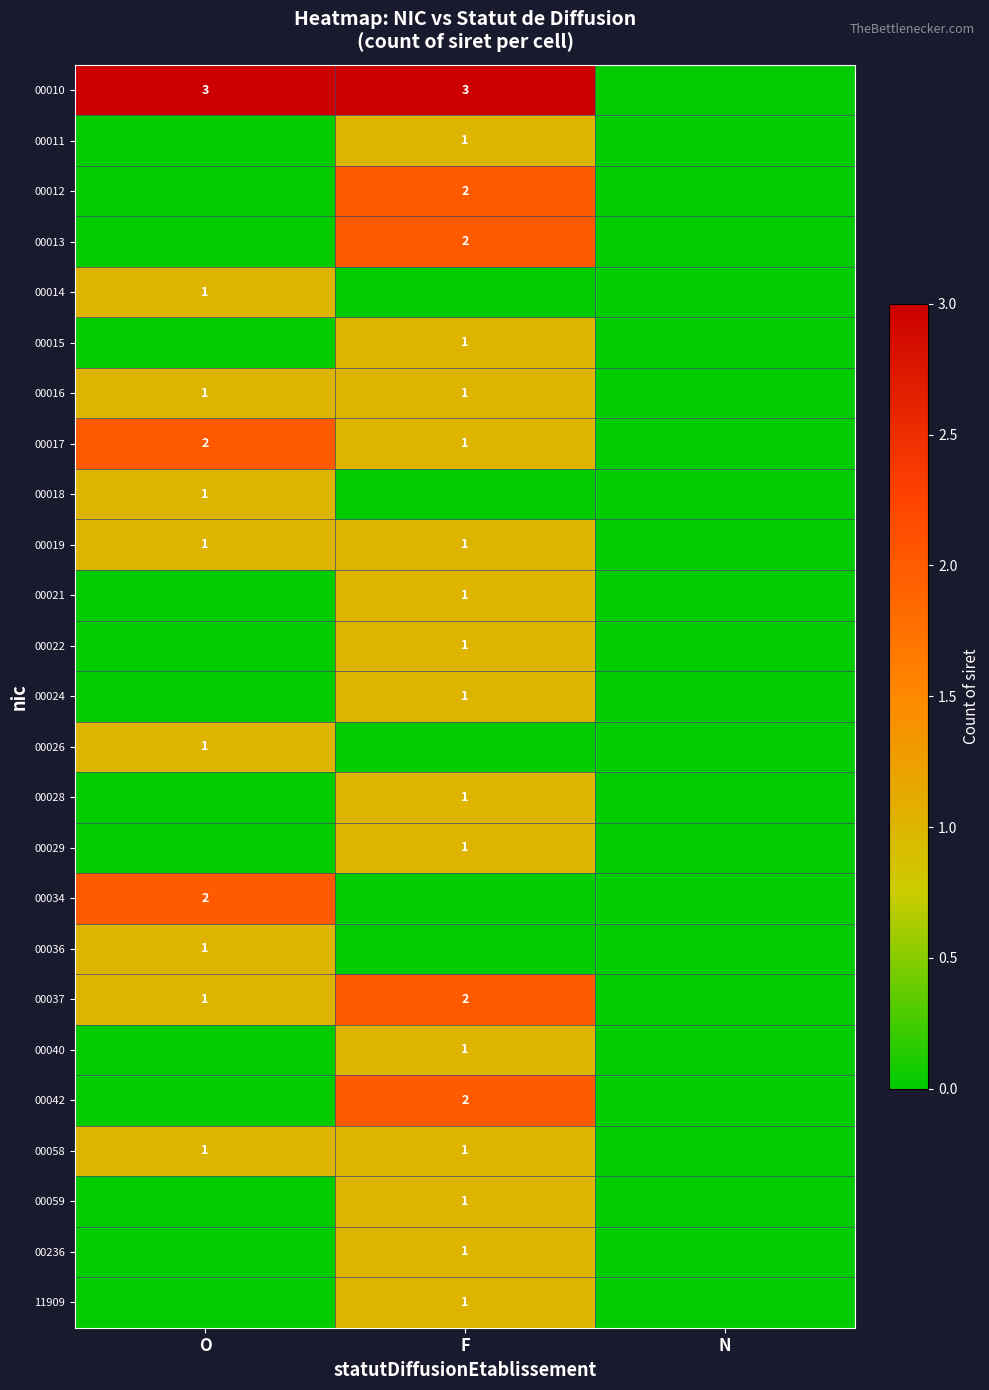

The value of 00013 at F is 2. True or false?

True